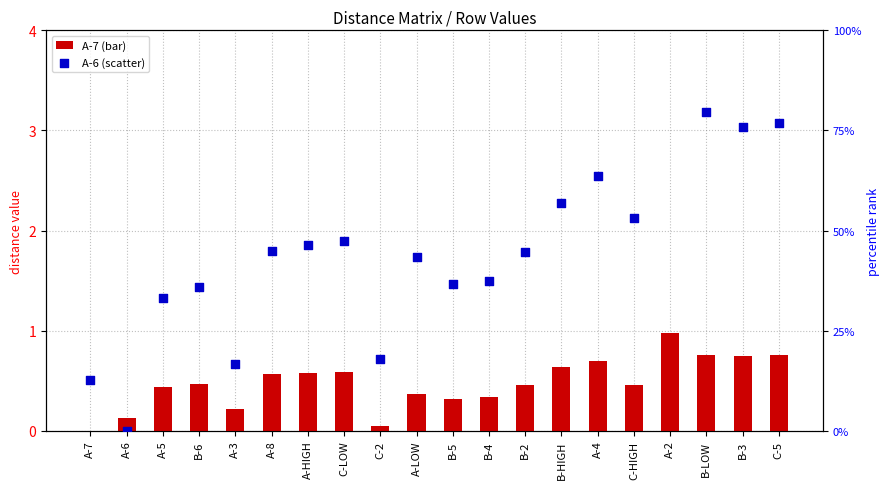

Which series reaches the minimum Y coordinate?

A-7 (primary series)